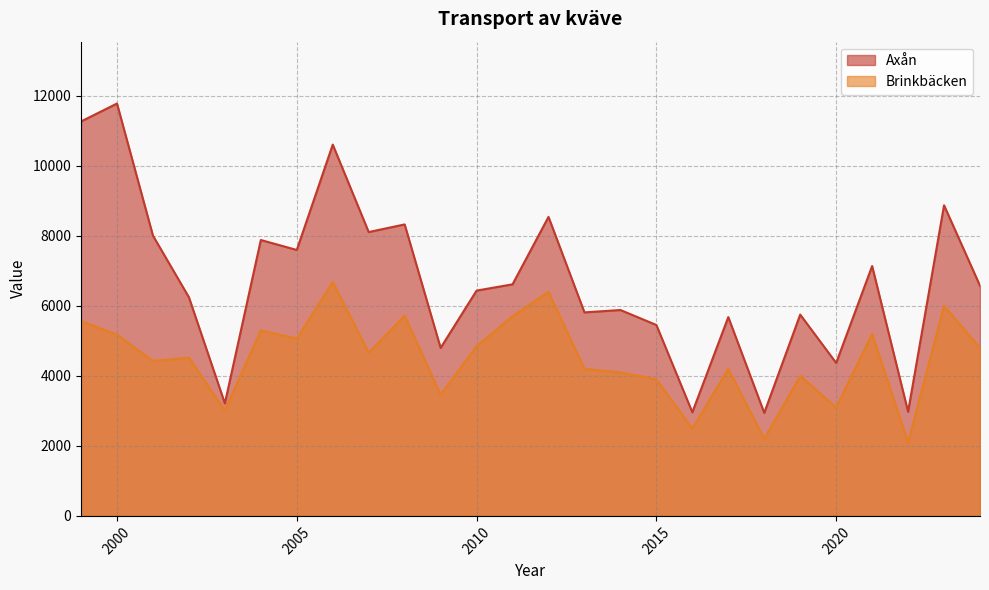

Where is Brinkbäcken nearest to the value 4391?

2001